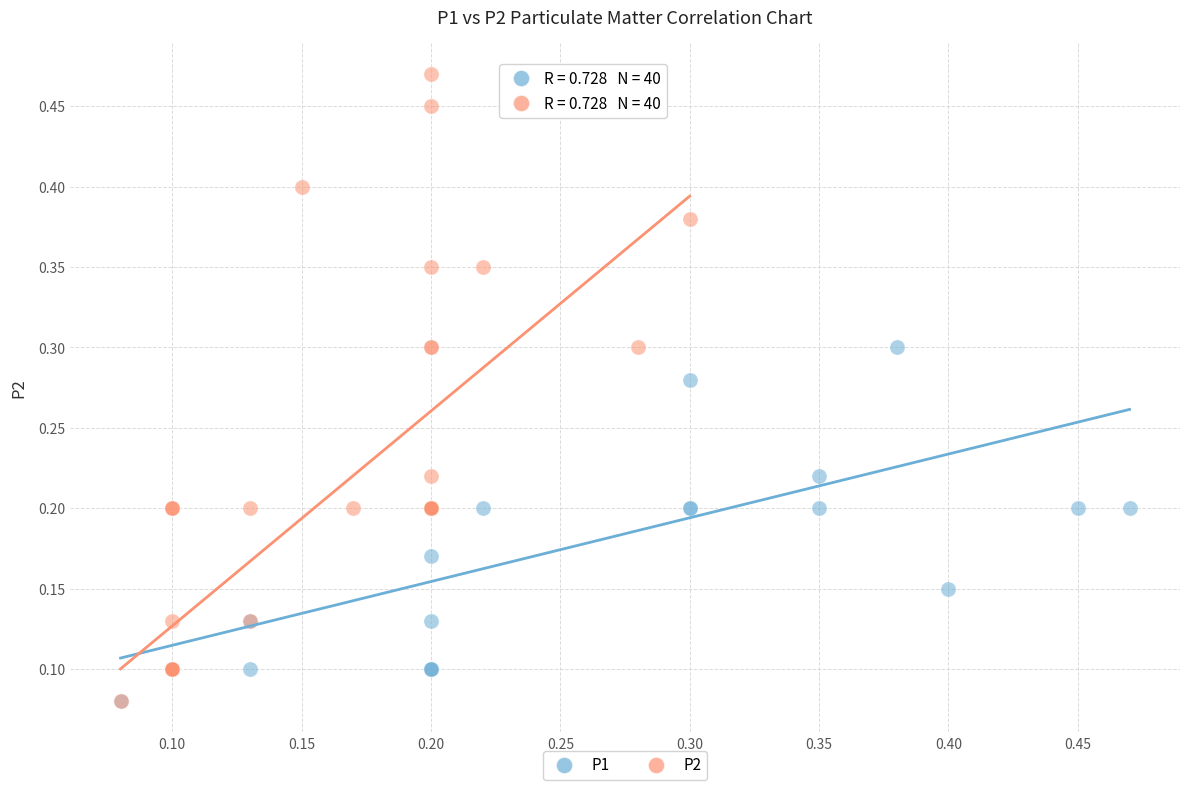

Which series contains the highest Y value?

P2